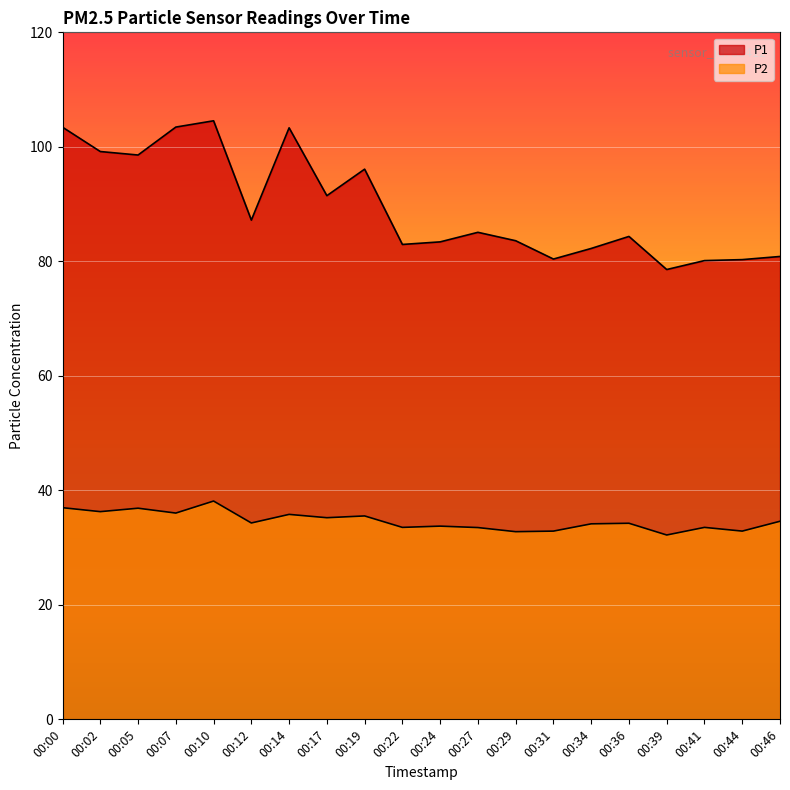

At which label does P1 first exceed 85?

00:00